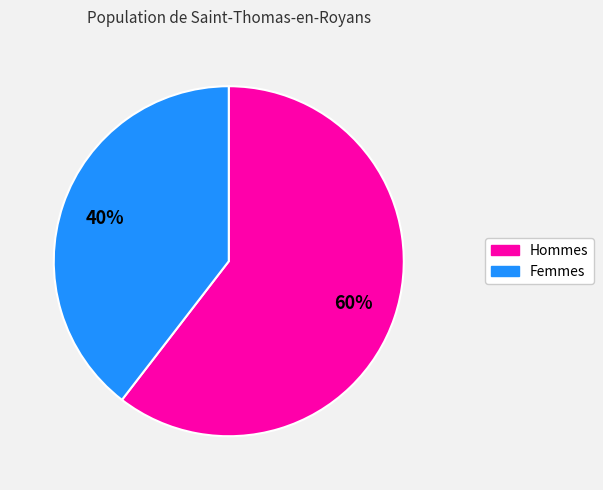

Is there any slice that represents more than half of the pie?

Yes